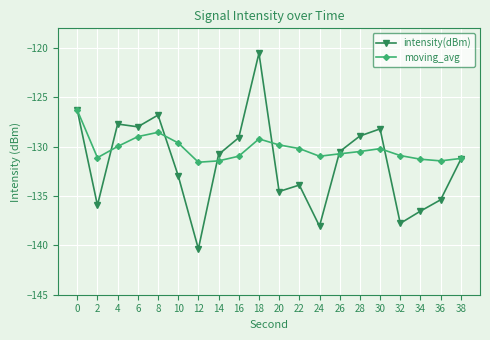

True or false: moving_avg has more than 2 interior local peaks.

True